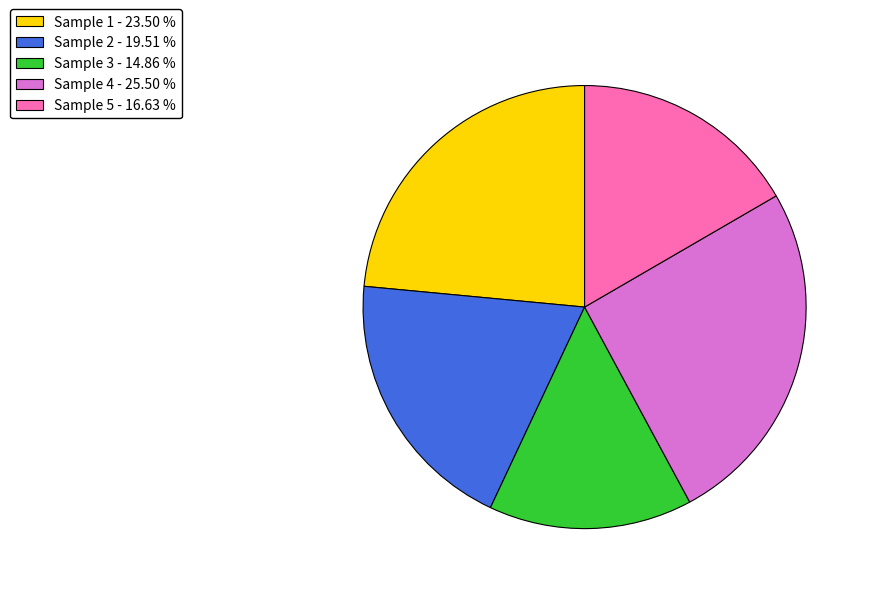

Which category has the biggest portion of the pie?

Sample 4 - 25.50 %